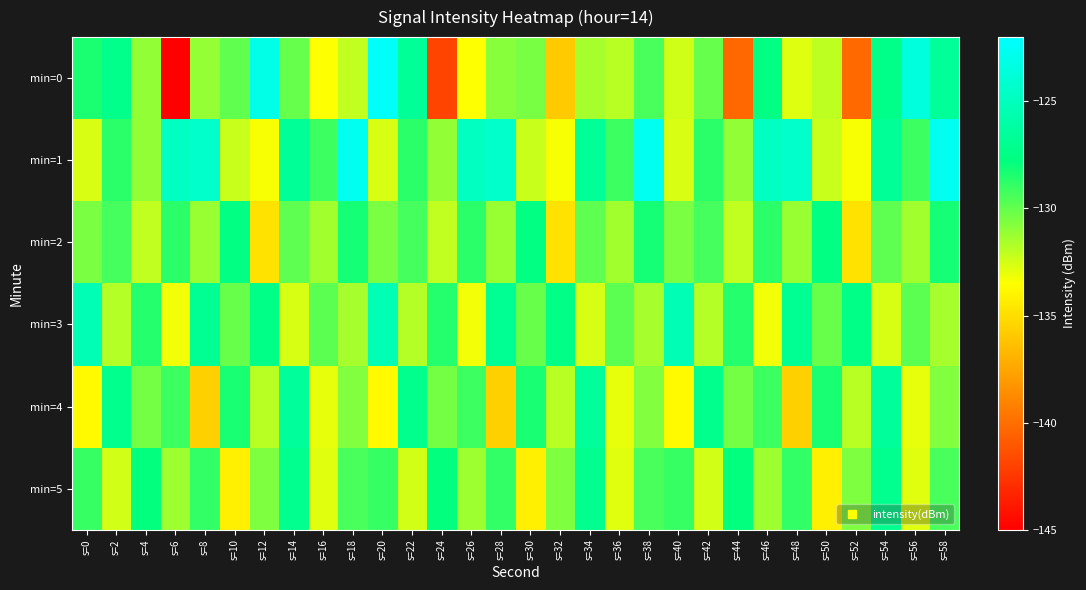

Reading left to right, what are all the values shown in this chart?

min=0: s=0=-128.4	s=2=-127.2	s=4=-131.1	s=6=-145.3	s=8=-131.1	s=10=-129.9	s=12=-123.1	s=14=-130.1	s=16=-133.5	s=18=-132.1	s=20=-122.3	s=22=-126.7	s=24=-141.9	s=26=-133.5	s=28=-130.8	s=30=-130.5	s=32=-135.8	s=34=-131.5	s=36=-131.9	s=38=-129.4	s=40=-132.4	s=42=-130.0	s=44=-140.2	s=46=-127.6	s=48=-132.8	s=50=-132.0	s=52=-140.2	s=54=-127.4	s=56=-123.6	s=58=-126.6
min=1: s=0=-132.6	s=2=-128.7	s=4=-131.0	s=6=-124.9	s=8=-124.3	s=10=-132.2	s=12=-133.4	s=14=-126.7	s=16=-129.1	s=18=-122.6	s=20=-132.6	s=22=-128.7	s=24=-131.0	s=26=-124.9	s=28=-124.3	s=30=-132.2	s=32=-133.4	s=34=-126.7	s=36=-129.1	s=38=-122.6	s=40=-132.6	s=42=-128.7	s=44=-131.0	s=46=-124.9	s=48=-124.3	s=50=-132.2	s=52=-133.4	s=54=-126.7	s=56=-129.1	s=58=-122.6
min=2: s=0=-130.5	s=2=-129.3	s=4=-132.1	s=6=-128.7	s=8=-131.2	s=10=-127.6	s=12=-134.8	s=14=-129.9	s=16=-131.4	s=18=-128.2	s=20=-130.5	s=22=-129.3	s=24=-132.1	s=26=-128.7	s=28=-131.2	s=30=-127.6	s=32=-134.8	s=34=-129.9	s=36=-131.4	s=38=-128.2	s=40=-130.5	s=42=-129.3	s=44=-132.1	s=46=-128.7	s=48=-131.2	s=50=-127.6	s=52=-134.8	s=54=-129.9	s=56=-131.4	s=58=-128.2
min=3: s=0=-125.4	s=2=-131.8	s=4=-128.6	s=6=-133.2	s=8=-126.9	s=10=-130.1	s=12=-127.4	s=14=-132.6	s=16=-129.8	s=18=-131.5	s=20=-125.4	s=22=-131.8	s=24=-128.6	s=26=-133.2	s=28=-126.9	s=30=-130.1	s=32=-127.4	s=34=-132.6	s=36=-129.8	s=38=-131.5	s=40=-125.4	s=42=-131.8	s=44=-128.6	s=46=-133.2	s=48=-126.9	s=50=-130.1	s=52=-127.4	s=54=-132.6	s=56=-129.8	s=58=-131.5
min=4: s=0=-133.7	s=2=-127.2	s=4=-130.4	s=6=-129.1	s=8=-135.6	s=10=-128.3	s=12=-131.9	s=14=-126.5	s=16=-133.0	s=18=-130.7	s=20=-133.7	s=22=-127.2	s=24=-130.4	s=26=-129.1	s=28=-135.6	s=30=-128.3	s=32=-131.9	s=34=-126.5	s=36=-133.0	s=38=-130.7	s=40=-133.7	s=42=-127.2	s=44=-130.4	s=46=-129.1	s=48=-135.6	s=50=-128.3	s=52=-131.9	s=54=-126.5	s=56=-133.0	s=58=-130.7
min=5: s=0=-129.0	s=2=-132.5	s=4=-127.8	s=6=-131.3	s=8=-128.9	s=10=-134.2	s=12=-130.6	s=14=-127.1	s=16=-132.8	s=18=-129.4	s=20=-129.0	s=22=-132.5	s=24=-127.8	s=26=-131.3	s=28=-128.9	s=30=-134.2	s=32=-130.6	s=34=-127.1	s=36=-132.8	s=38=-129.4	s=40=-129.0	s=42=-132.5	s=44=-127.8	s=46=-131.3	s=48=-128.9	s=50=-134.2	s=52=-130.6	s=54=-127.1	s=56=-132.8	s=58=-129.4